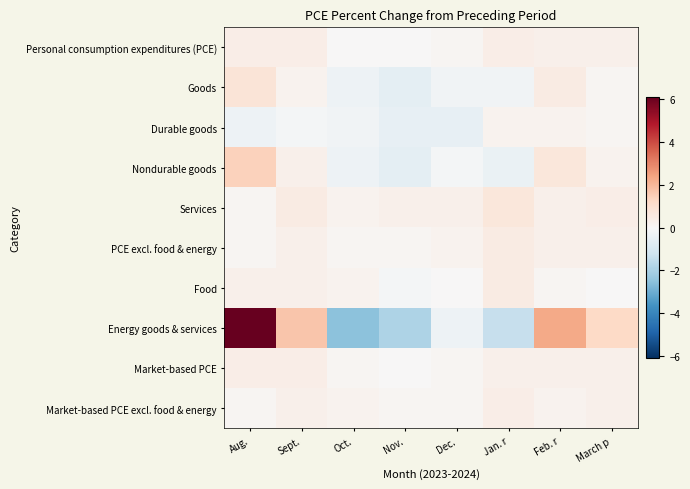

List the series in order of their peak value, highest first.

Energy goods & services, Nondurable goods, Goods, Services, PCE excl. food & energy, Food, Personal consumption expenditures (PCE), Market-based PCE, Market-based PCE excl. food & energy, Durable goods